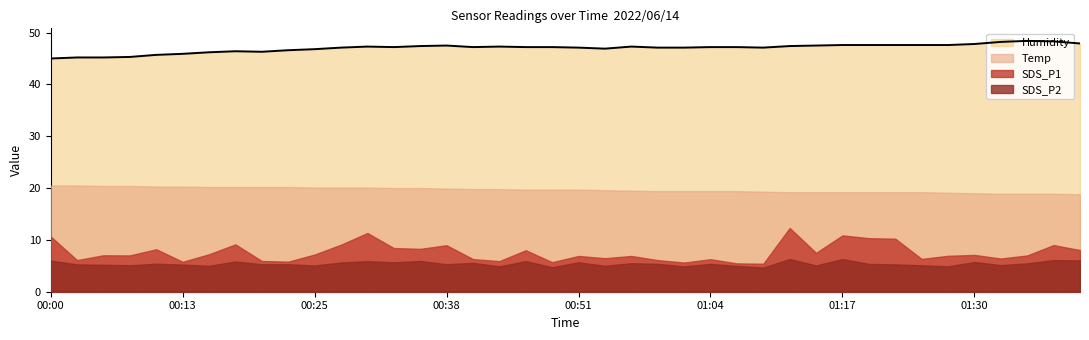

At which label does SDS_P2 reach its minimum?

01:09